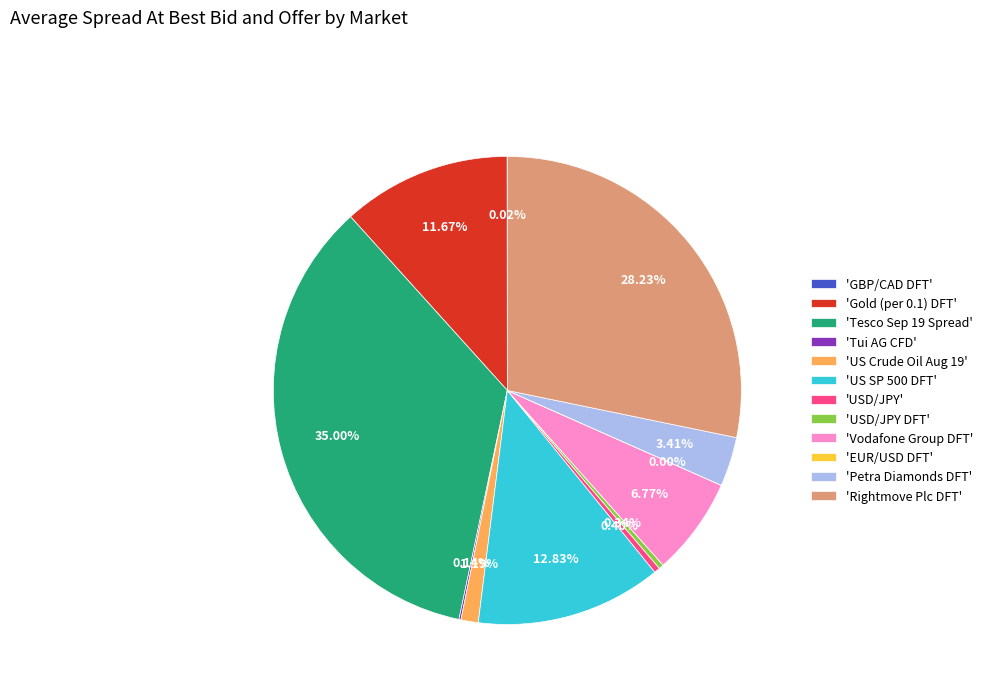

Which has a higher value, 'Petra Diamonds DFT' or 'Vodafone Group DFT'?

'Vodafone Group DFT'